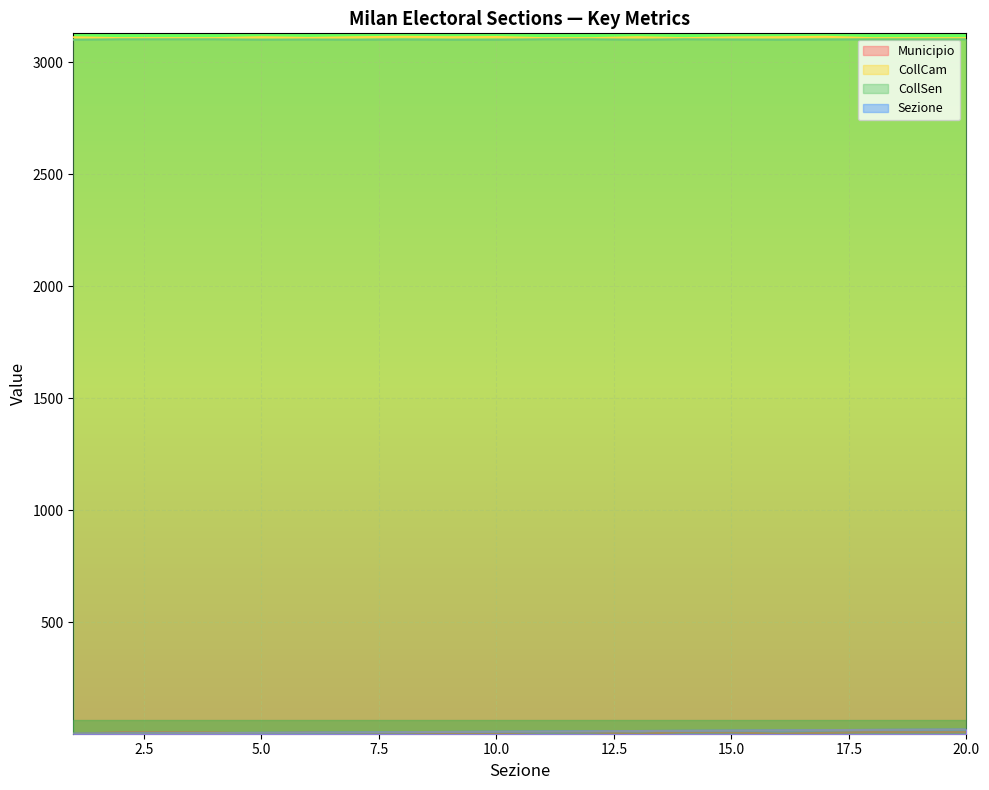

True or false: CollSen and Municipio cross at least once.

False